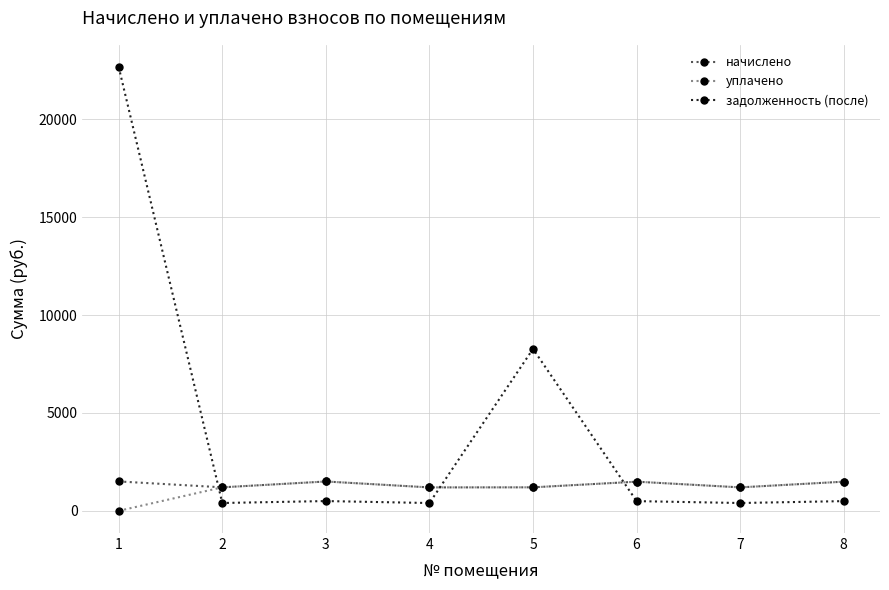

Between which two adjacent categories do задолженность (после) and уплачено first intersect?

1 and 2